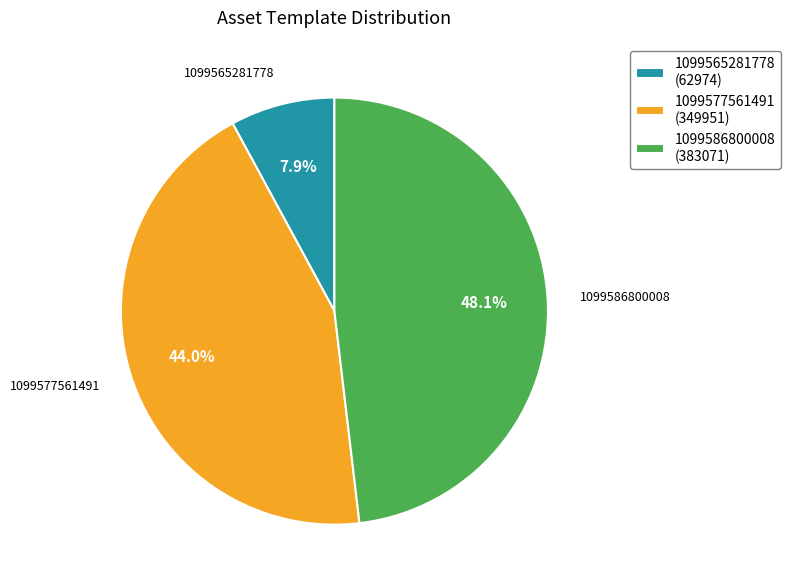

Is the sum of 1099565281778 and 1099577561491 greater than half?

Yes